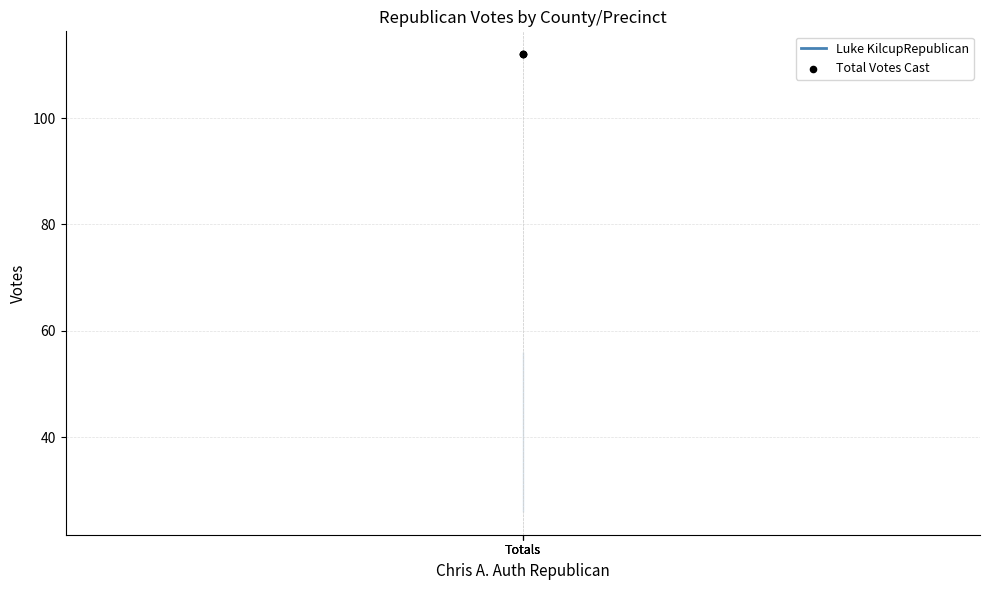

At which category is the sum across all series the highest?

Totals